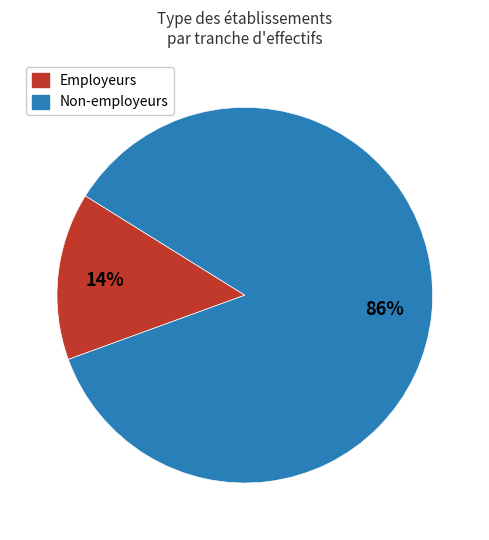

To the nearest percent, what is the average slice percentage?

50%